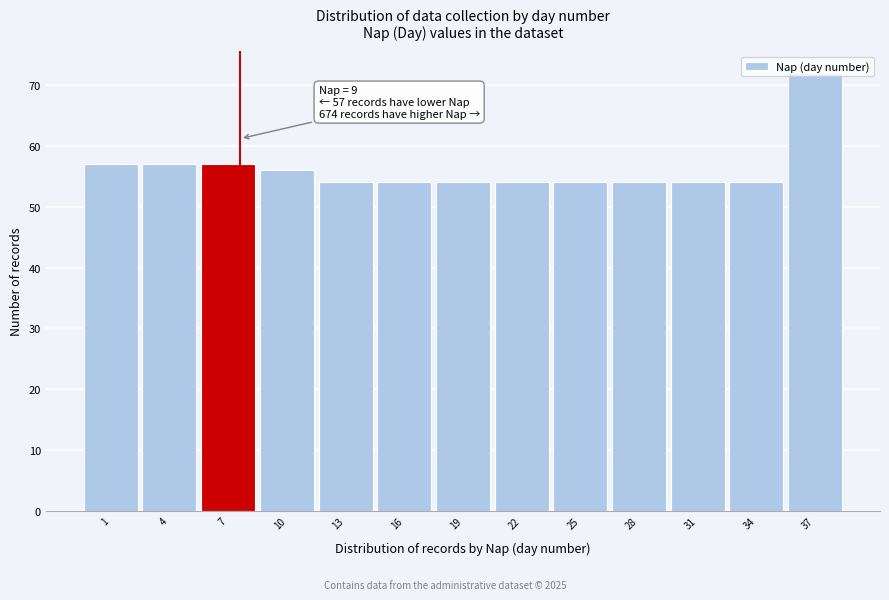

What is the value of the 8th bar from the left?

54